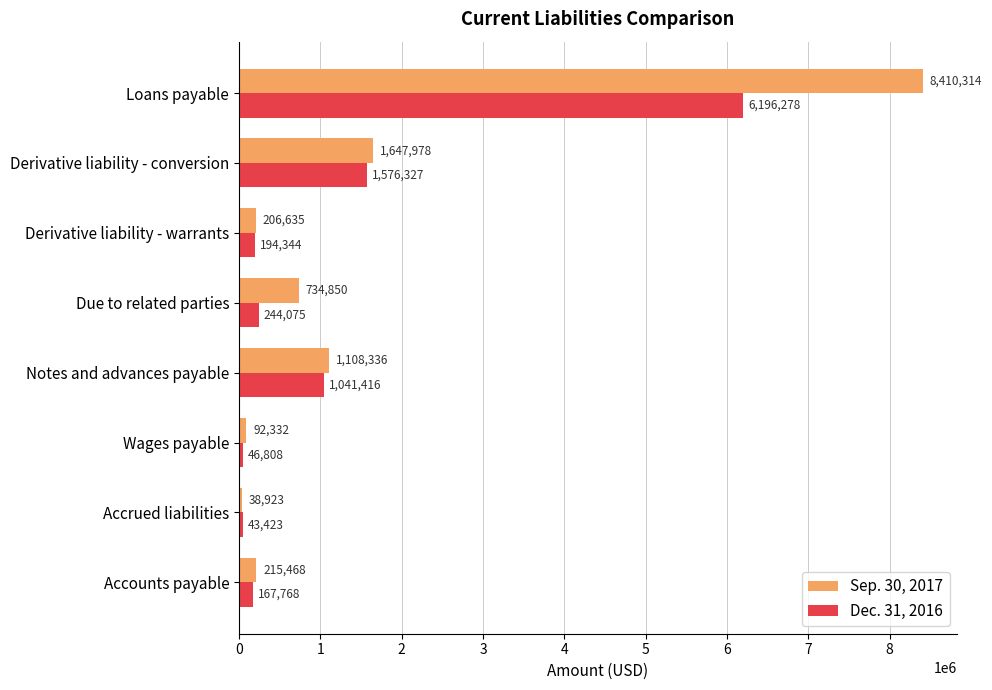

What is the total value across all series at Wages payable?

139140